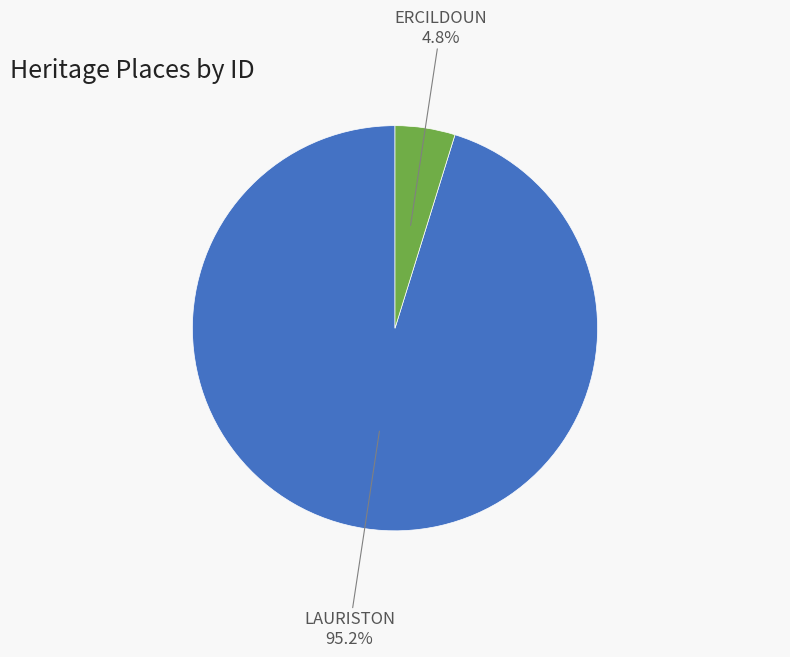

To the nearest percent, what portion does LAURISTON represent?

95%